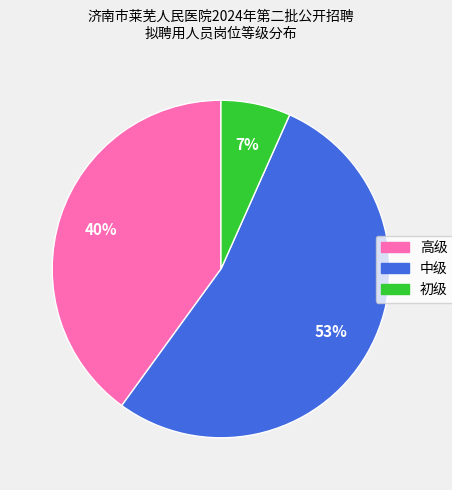

How many slices are in this pie chart?

3